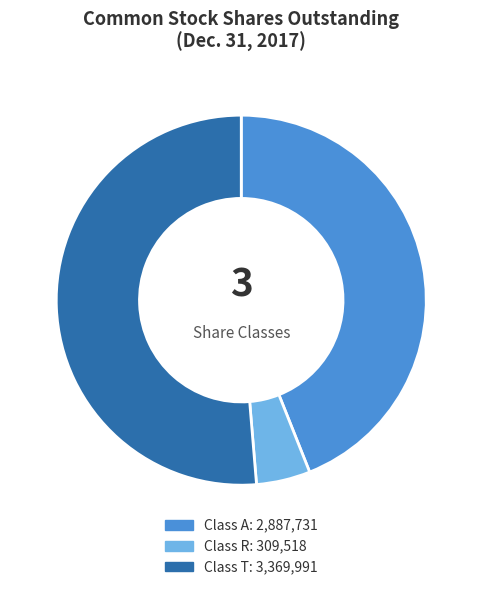

Between Class A and Class T, which is larger?

Class T